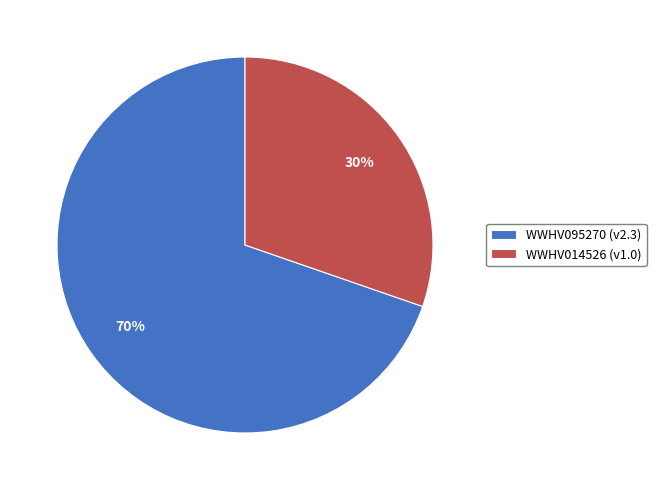

Between WWHV014526 (v1.0) and WWHV095270 (v2.3), which is larger?

WWHV095270 (v2.3)